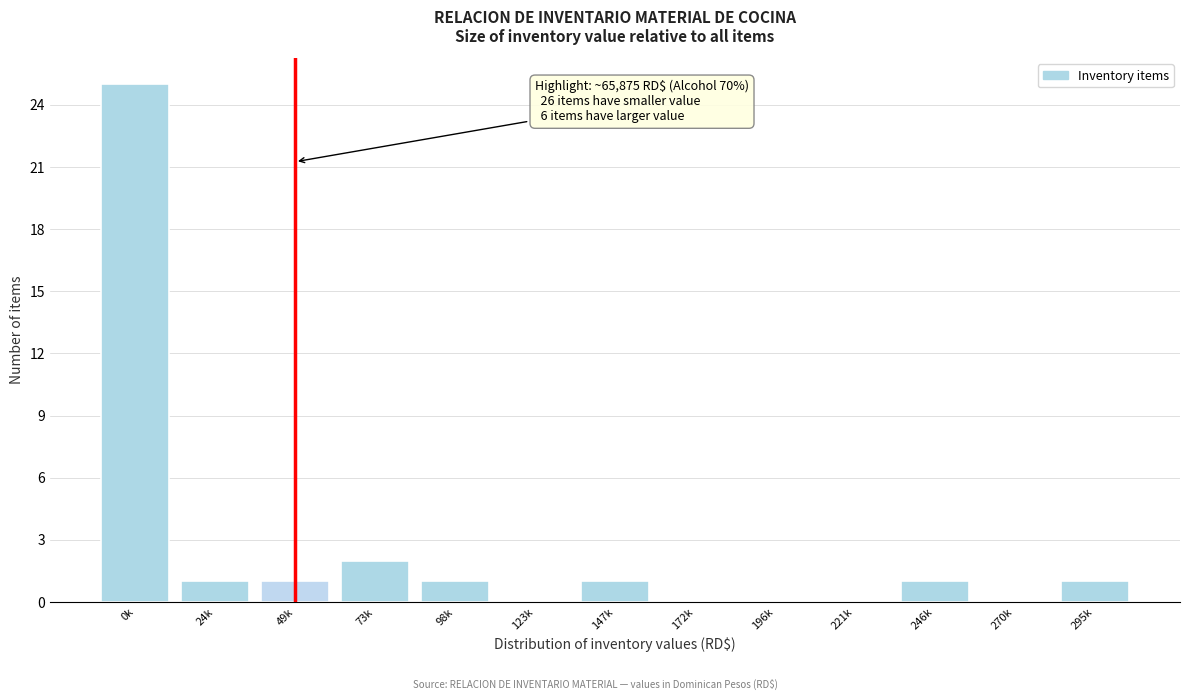

Reading left to right, list all the values displayed in this chart.

0k=25	24k=1	49k=1	73k=2	98k=1	123k=0	147k=1	172k=0	196k=0	221k=0	246k=1	270k=0	295k=1